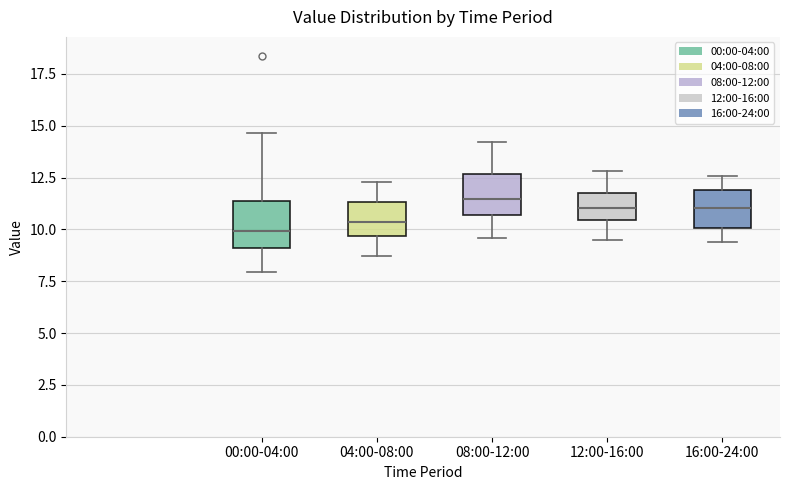

Reading left to right, transcribe this box plot: for each box, give where its median line is, the range the box spans, and where its two whiskers end, as read against the y-axis. The values are not printed on the chart, so give them approximately, as read against the axis.

00:00-04:00: median 10.0, box 9.0 to 11.5, whiskers 8.0 to 14.5
04:00-08:00: median 10.5, box 9.5 to 11.5, whiskers 8.5 to 12.5
08:00-12:00: median 11.5, box 10.5 to 12.5, whiskers 9.5 to 14.0
12:00-16:00: median 11.0, box 10.5 to 12.0, whiskers 9.5 to 13.0
16:00-24:00: median 11.0, box 10.0 to 12.0, whiskers 9.5 to 12.5